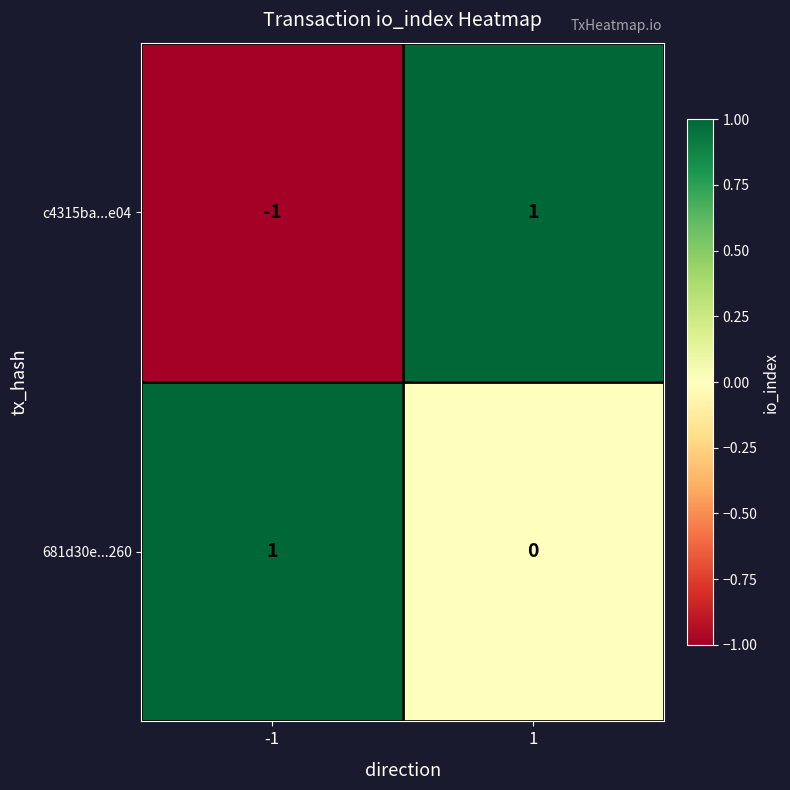

Reading left to right, what are all the values shown in this chart?

c4315ba...e04: -1	1
681d30e...260: 1	0